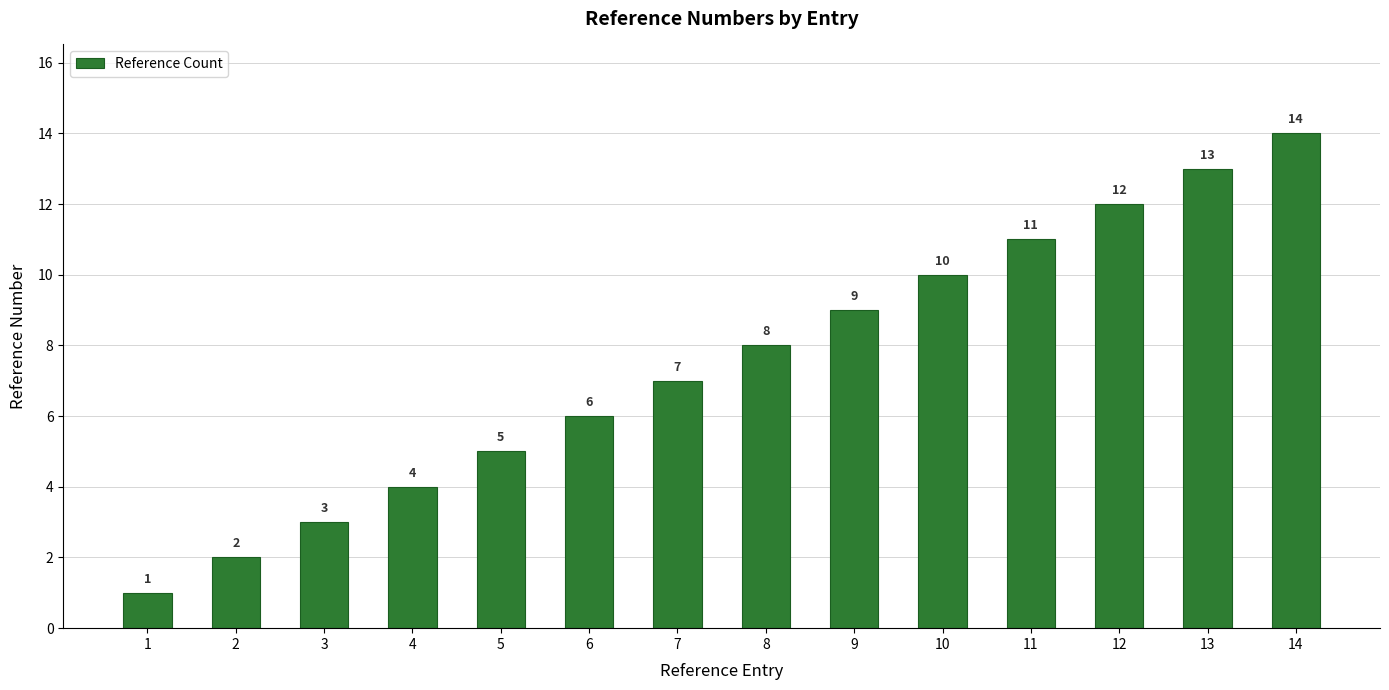

What is the smallest value displayed?

1